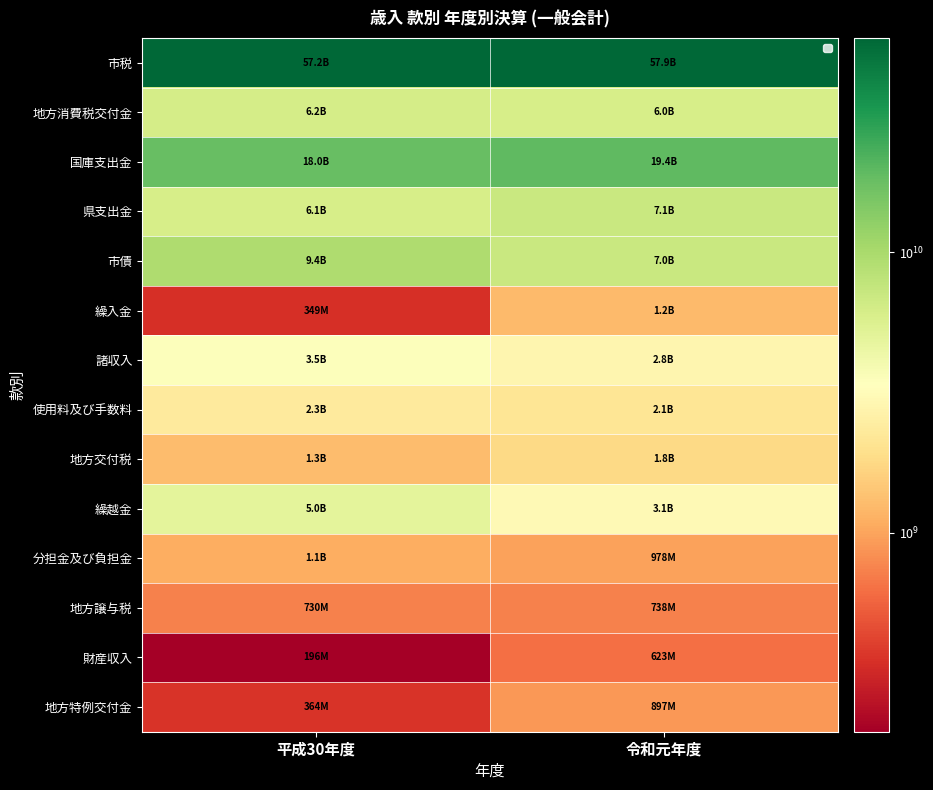

Count the number of data series in this chart.

14